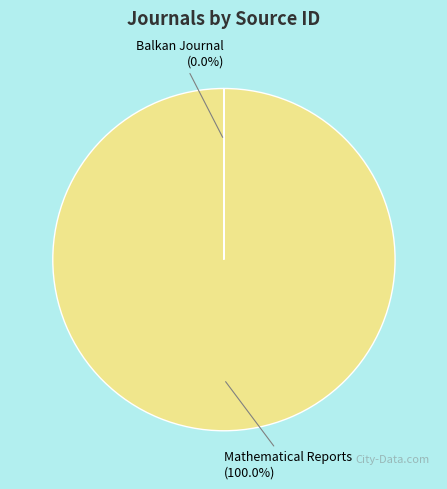

Is there a majority slice in this chart?

Yes